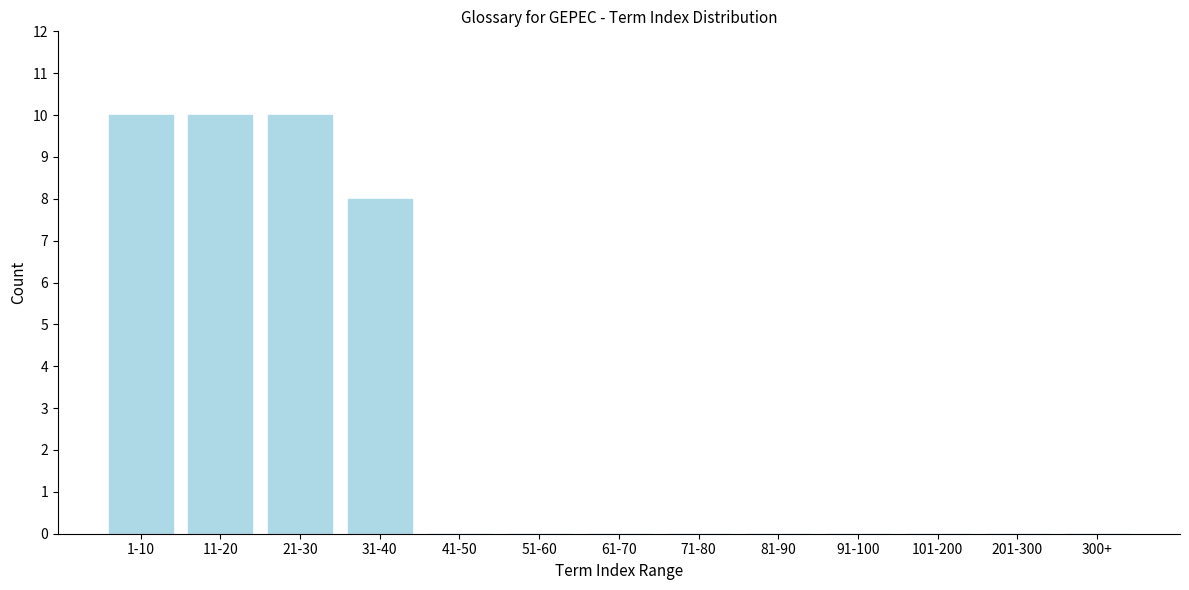

Reading left to right, extract all data points from this chart.

1-10=10	11-20=10	21-30=10	31-40=8	41-50=0	51-60=0	61-70=0	71-80=0	81-90=0	91-100=0	101-200=0	201-300=0	300+=0